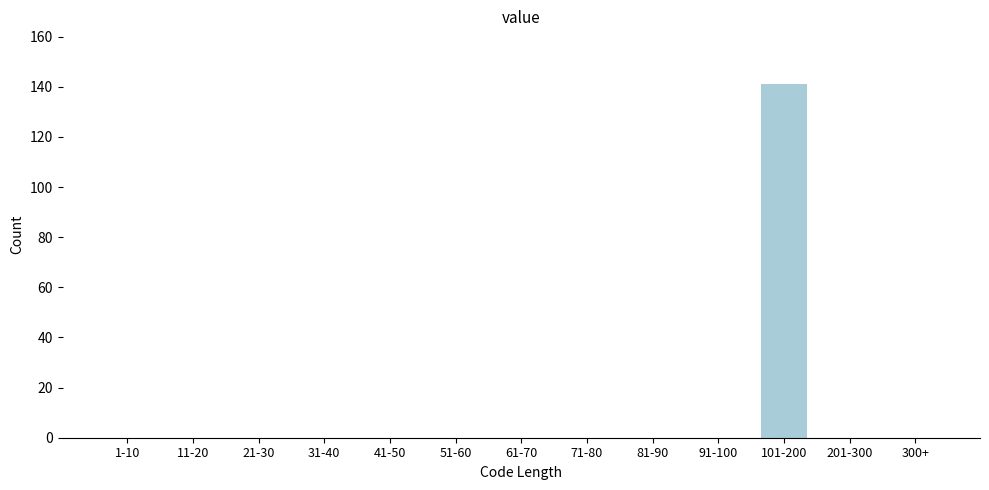

Reading left to right, transcribe all the data shown in this chart.

1-10=0	11-20=0	21-30=0	31-40=0	41-50=0	51-60=0	61-70=0	71-80=0	81-90=0	91-100=0	101-200=141	201-300=0	300+=0